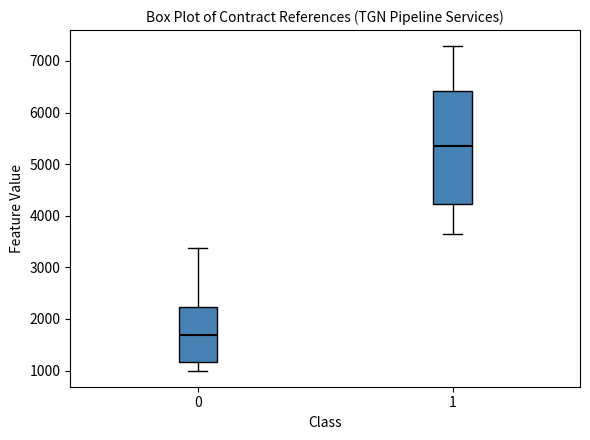

Reading left to right, transcribe this box plot: for each box, give where its median line is, the range the box spans, and where its two whiskers end, as read against the y-axis. The values are not printed on the chart, so give them approximately, as read against the axis.

0: median 1700, box 1200 to 2200, whiskers 1000 to 3400
1: median 5300, box 4200 to 6400, whiskers 3600 to 7300